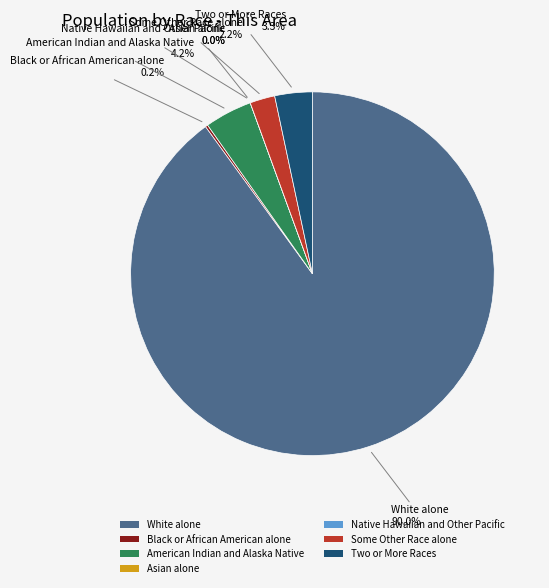

Rank the categories by value from highest to lowest.

White alone, American Indian and Alaska Native, Two or More Races, Some Other Race alone, Black or African American alone, Asian alone, Native Hawaiian and Other Pacific